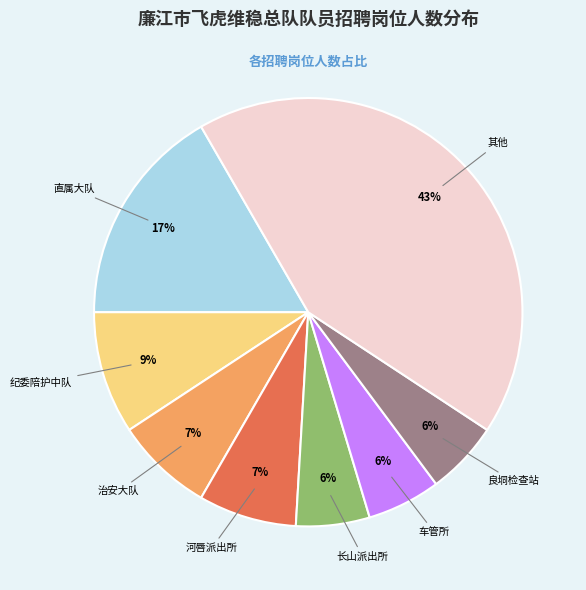

Is there a majority slice in this chart?

No